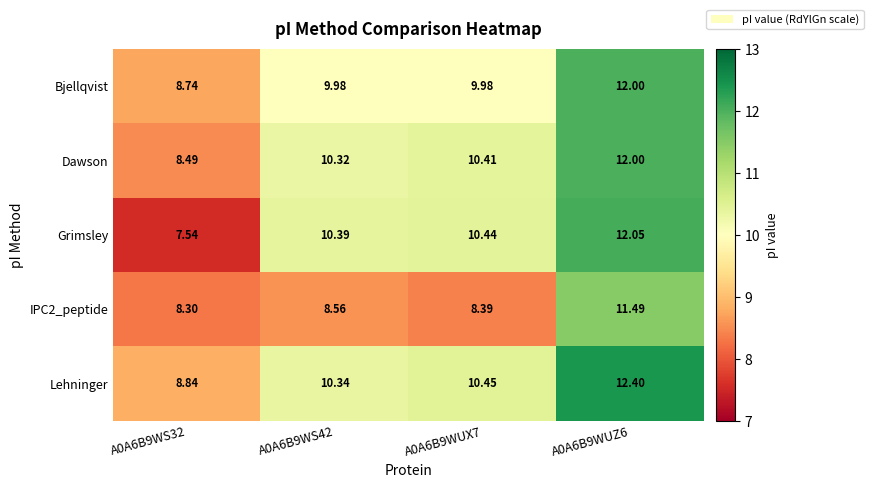

Between A0A6B9WS32 and A0A6B9WUX7, which series saw the biggest shift?

Grimsley